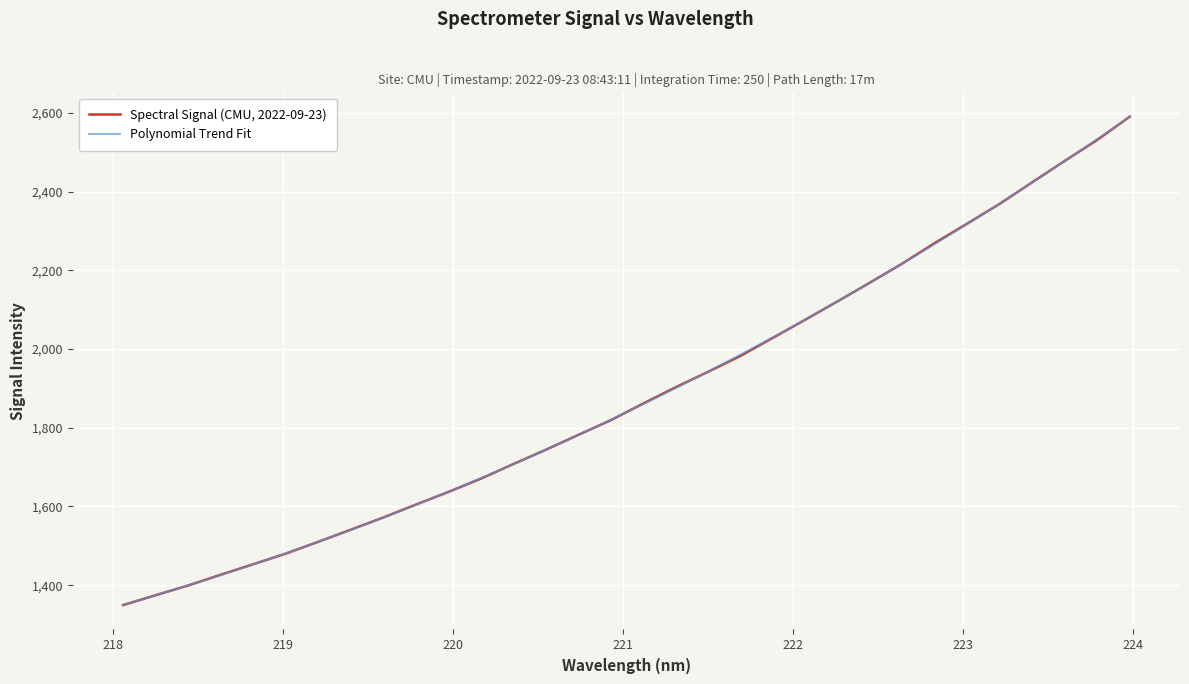

Reading left to right, extract all data points from this chart.

218.0596=1349.5	218.2508=1374.5	218.442=1399.2	218.6332=1426.5	218.8244=1453.1	219.0156=1480.1	219.2067=1510.1	219.3979=1540.8	219.589=1571.8	219.7801=1604.4	219.9712=1636.6	220.1623=1670.3	220.3533=1707.3	220.5444=1743.7	220.7354=1781.5	220.9264=1818.7	221.1174=1861.0	221.3083=1902.4	221.4993=1941.8	221.6902=1982.3	221.8812=2028.3	222.0721=2074.4	222.263=2121.3	222.4538=2168.9	222.6447=2217.5	222.8355=2269.5	223.0264=2318.9	223.2172=2369.1	223.408=2423.8	223.5987=2477.9	223.7895=2531.2	223.9802=2589.9